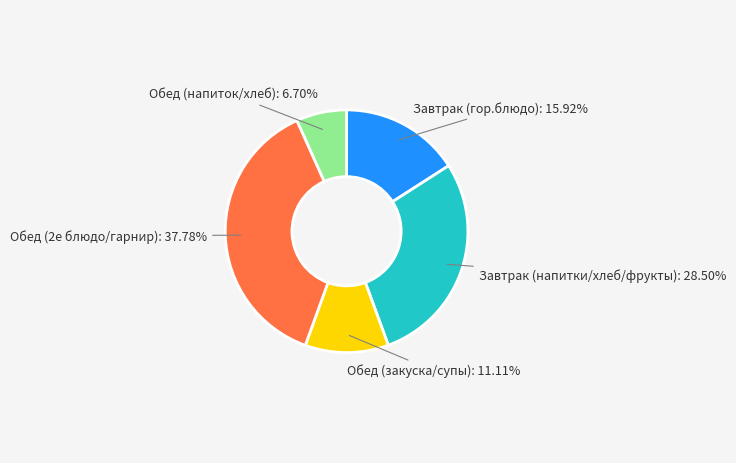

Count the number of slices in the pie.

5